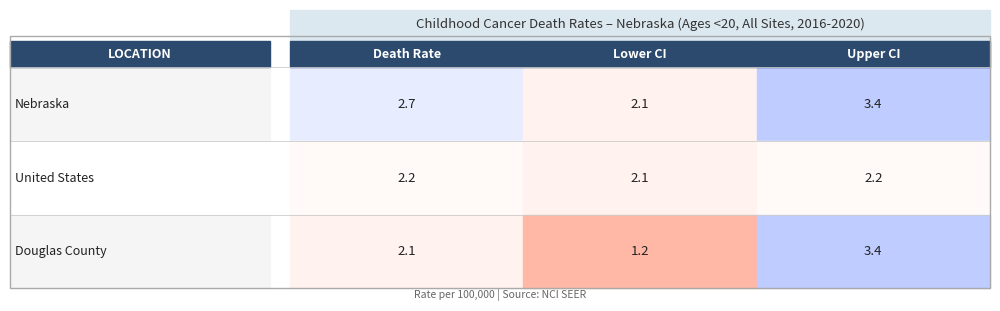

What is the average value of the United States series?

2.2